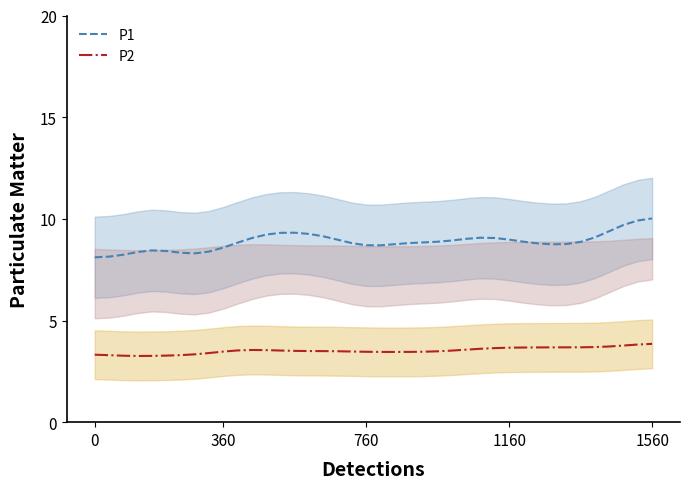

Is the value of P2 at 24 greater than the value of P1 at 26?

No